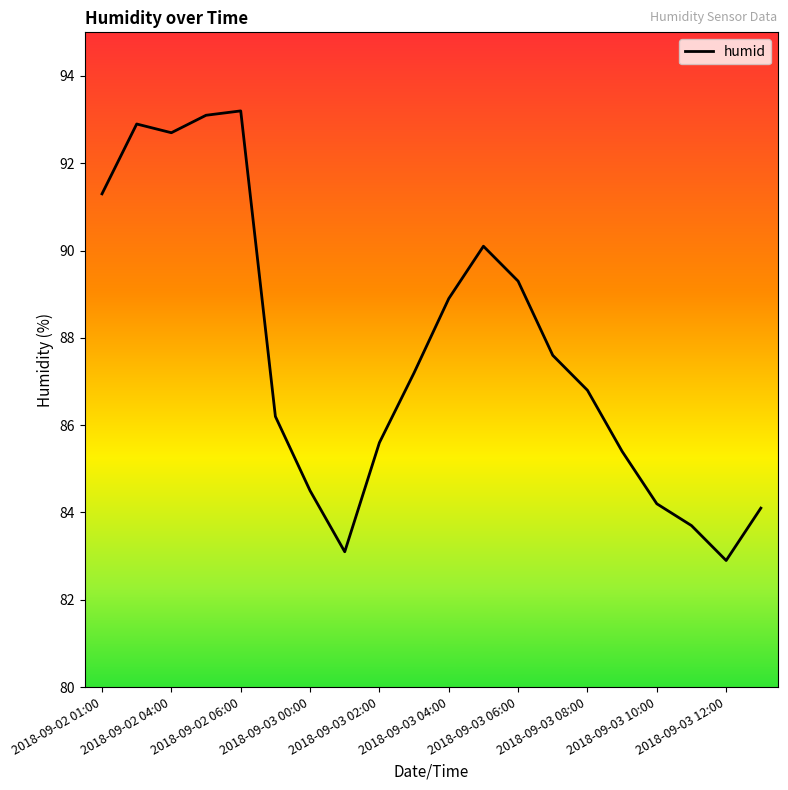

Reading right to left, list all the values displayed in this chart.

84.1	82.9	83.7	84.2	85.4	86.8	87.6	89.3	90.1	88.9	87.2	85.6	83.1	84.5	86.2	93.2	93.1	92.7	92.9	91.3